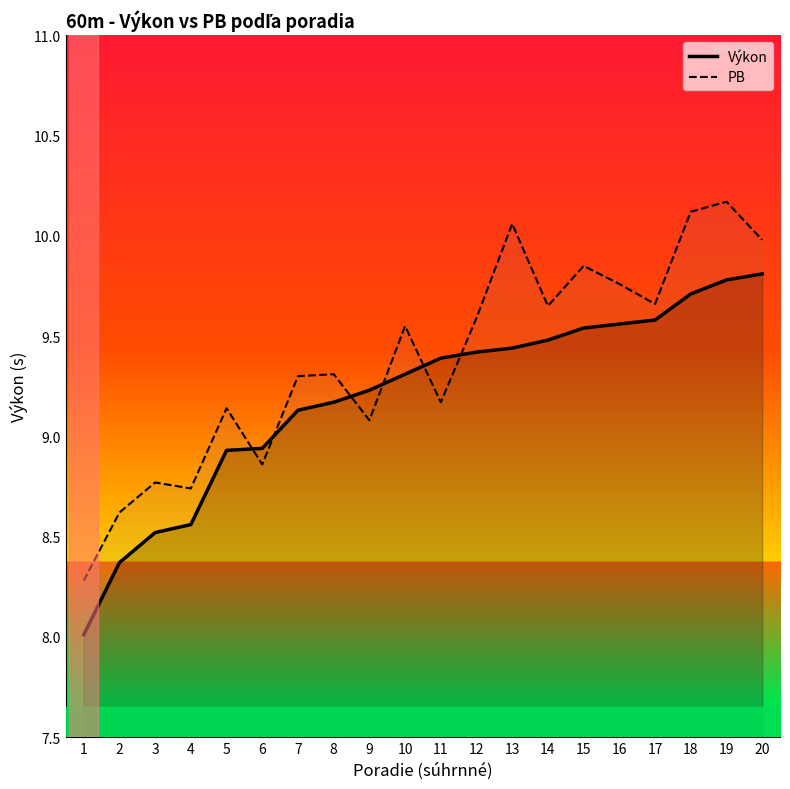

Where is Výkon nearest to the value 8?

1